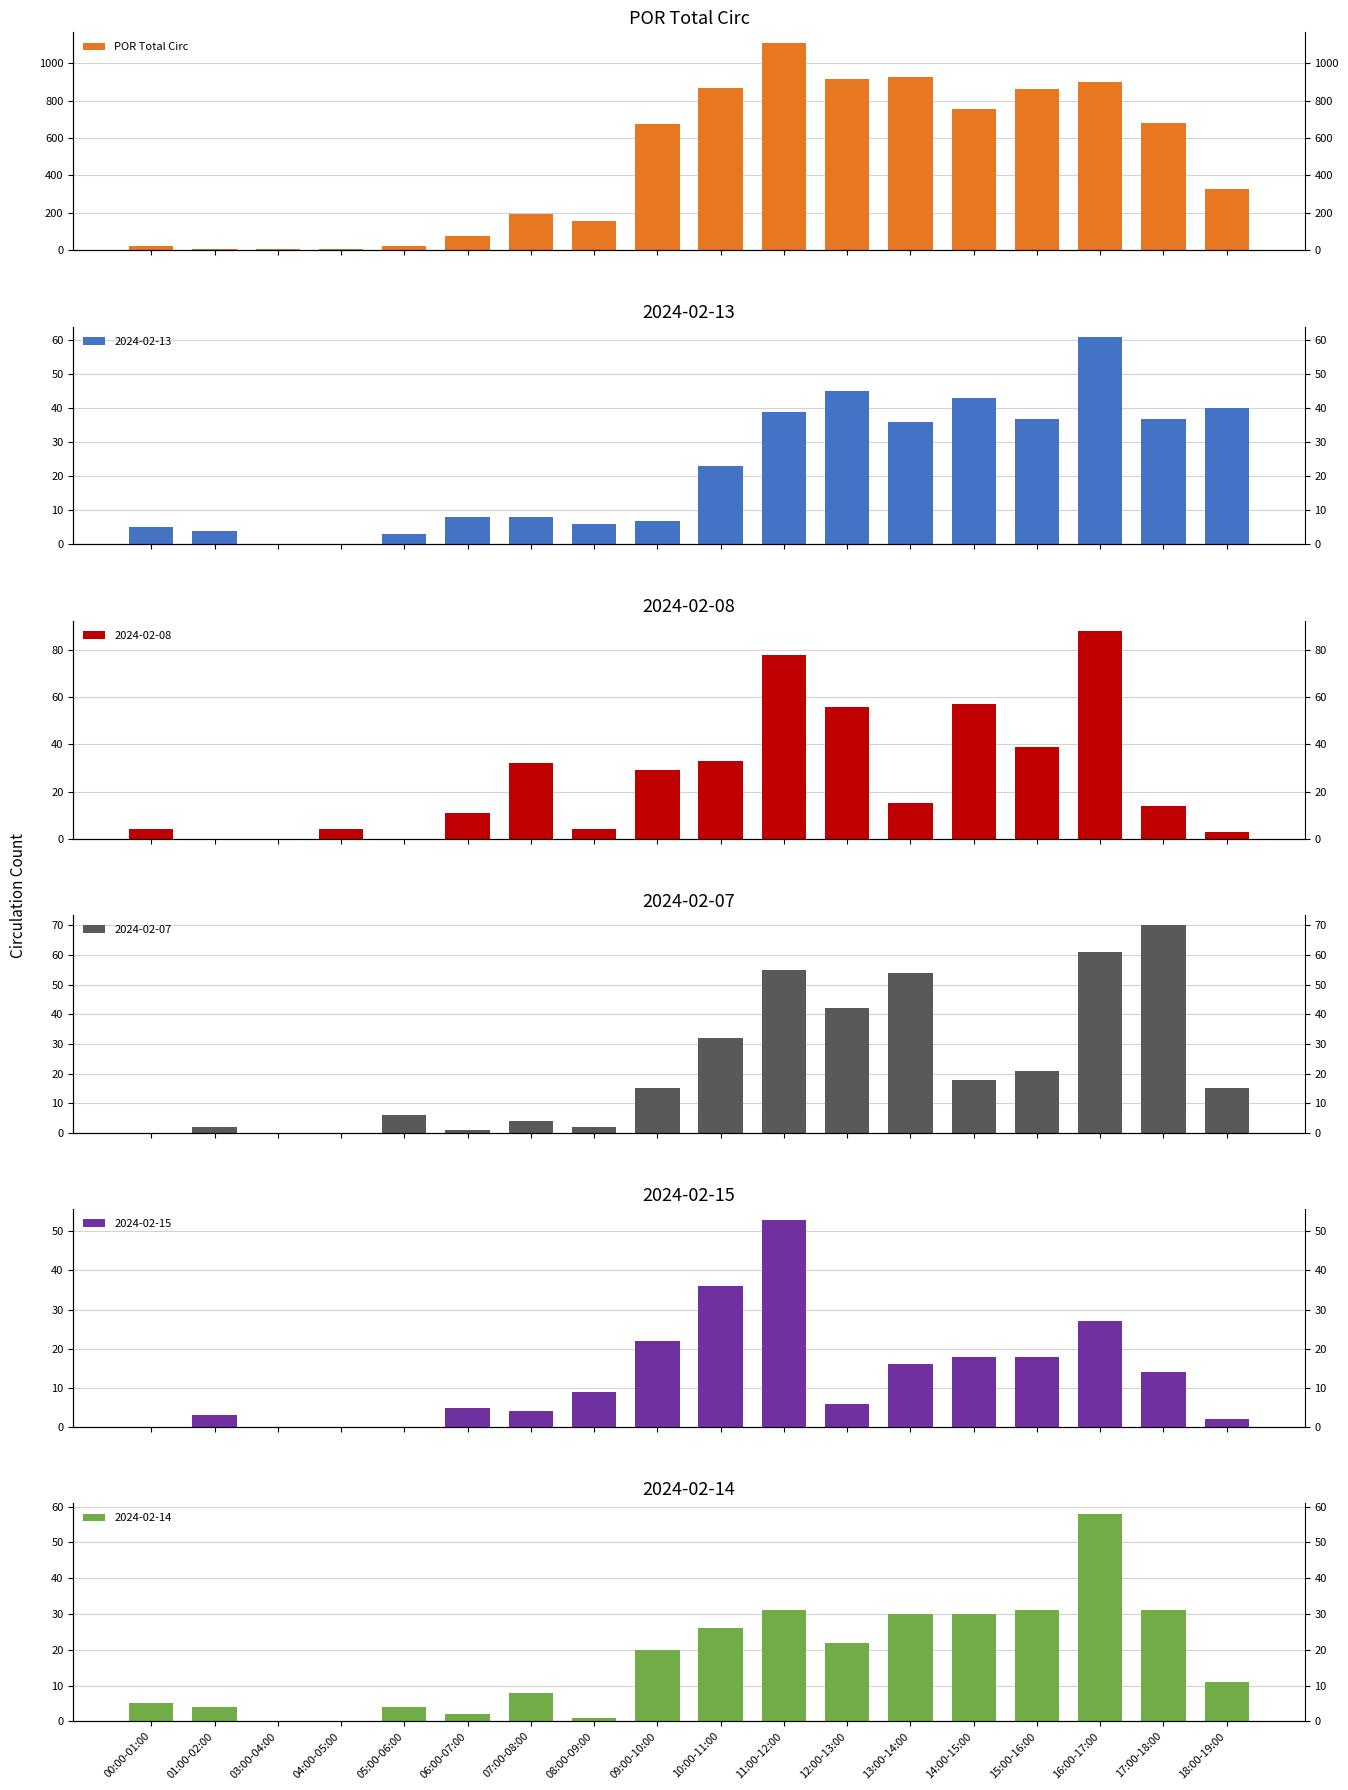

Where is the data nearest to the value 558?

09:00-10:00